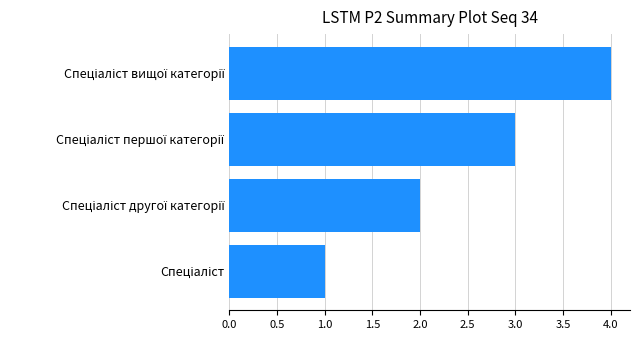

What is the difference between the maximum and minimum values?

3